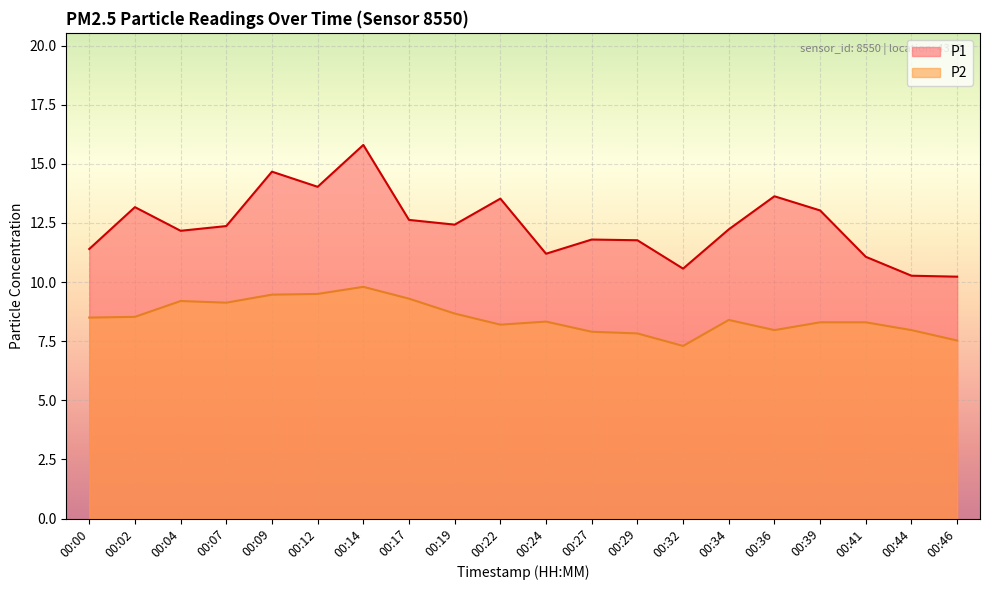

True or false: P1 and P2 intersect in this chart.

False